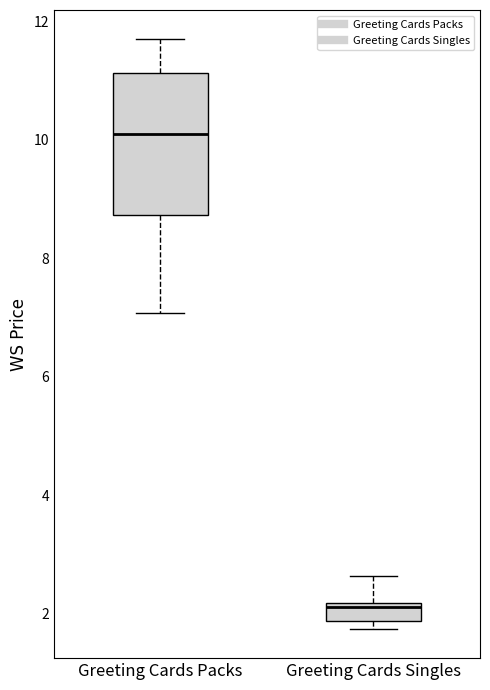

Which box has the highest median line?

Greeting Cards Packs